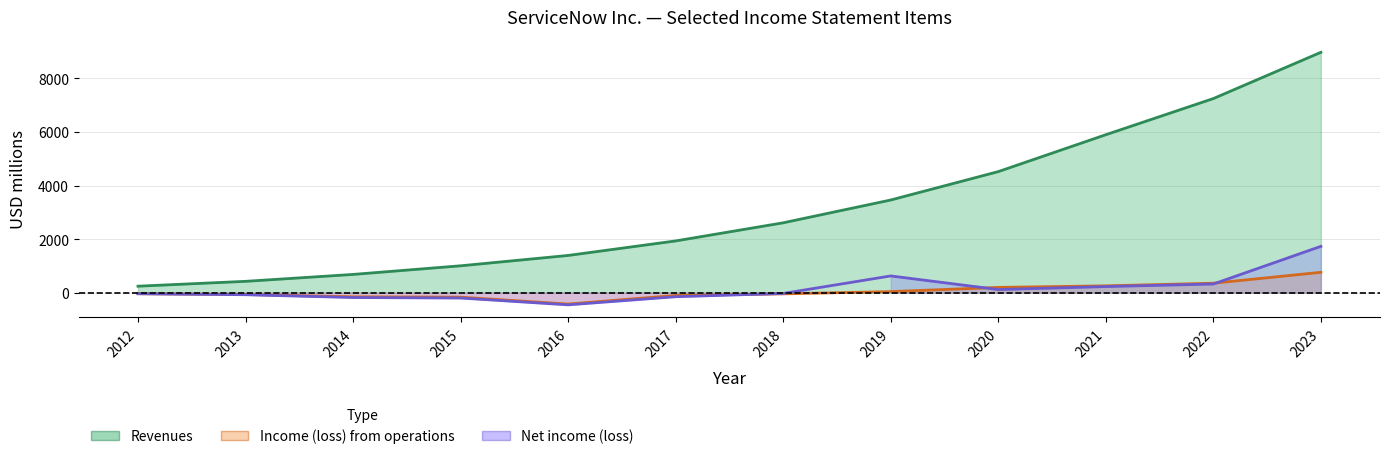

What are all the series names shown in the legend?

Revenues, Income (loss) from operations, Net income (loss)